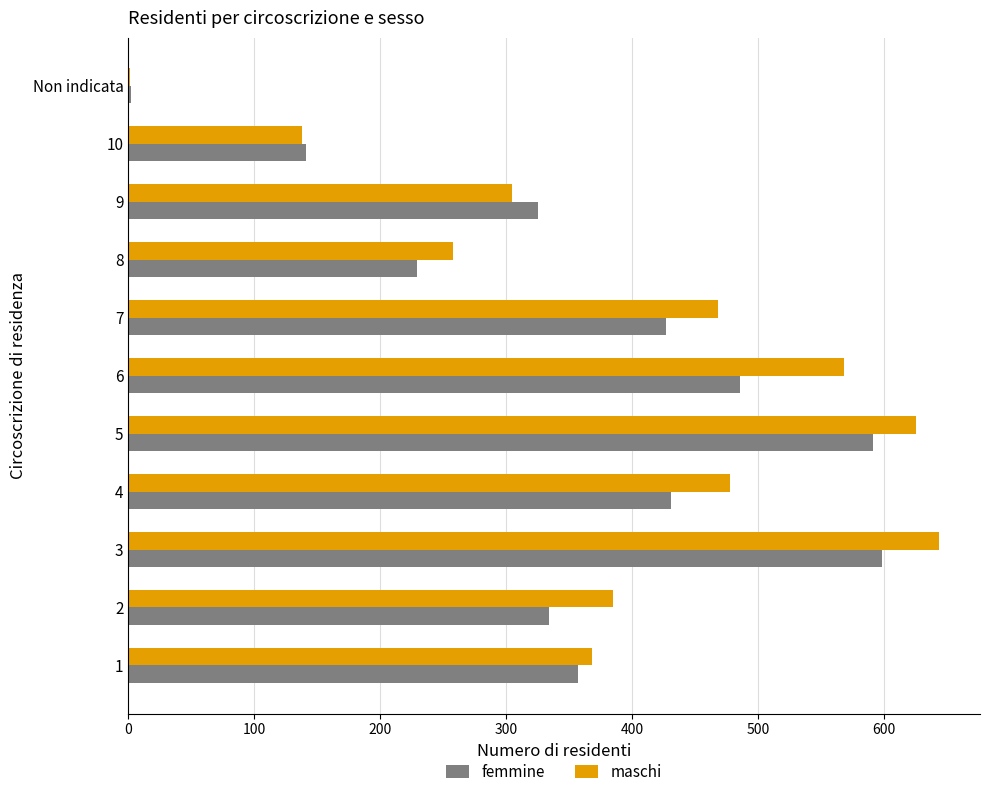

What is the sum of all femmine values?

3921